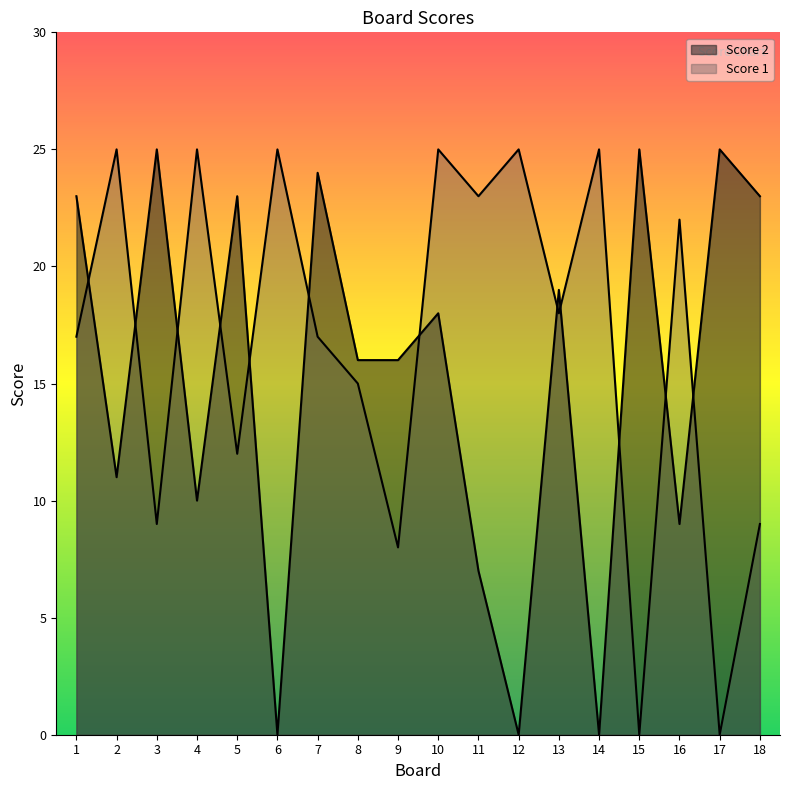

How many times do Score 2 and Score 1 cross each other?

12